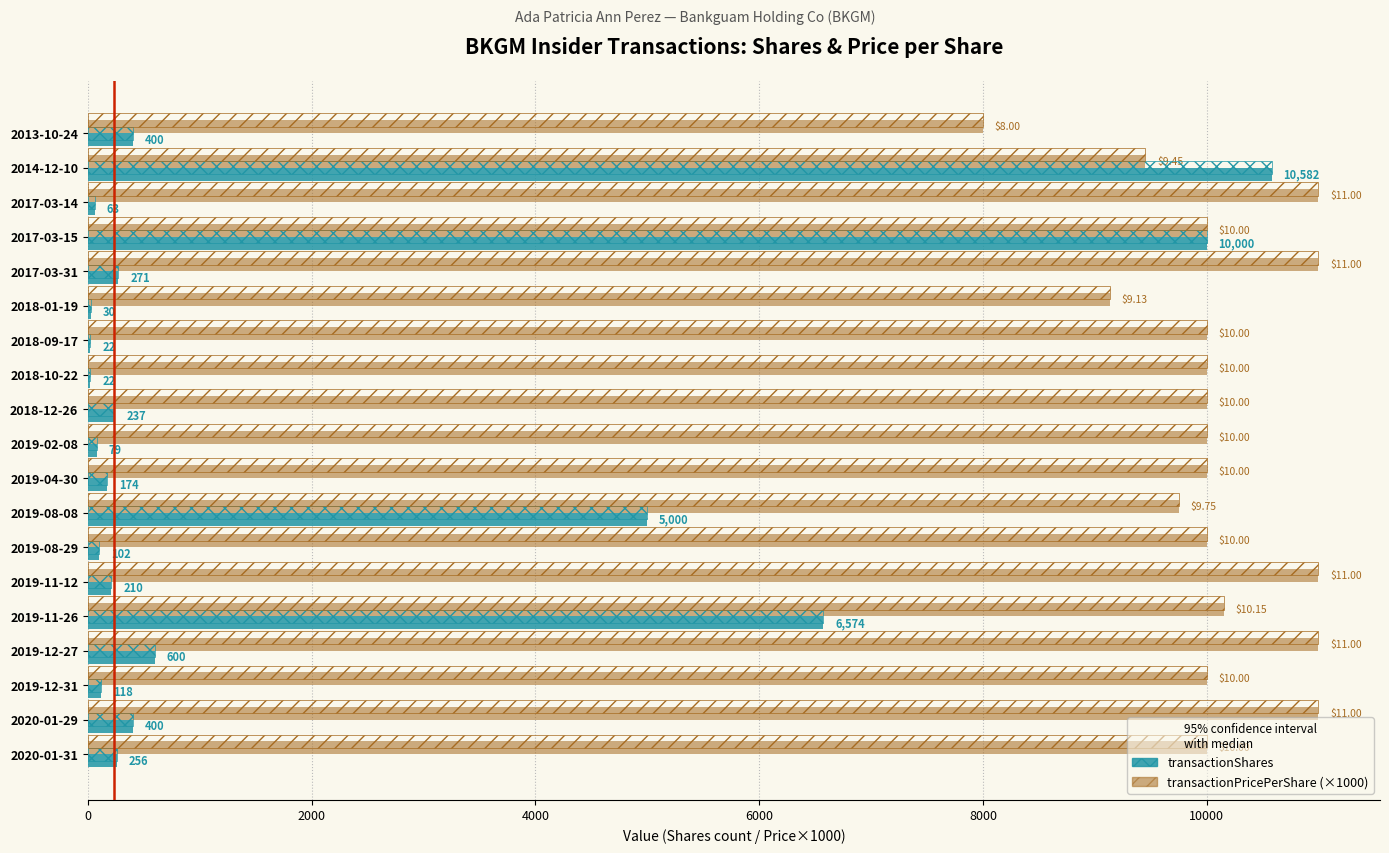

Read the transactionPricePerShare (×1000) value at 2017-03-15.

10000.0